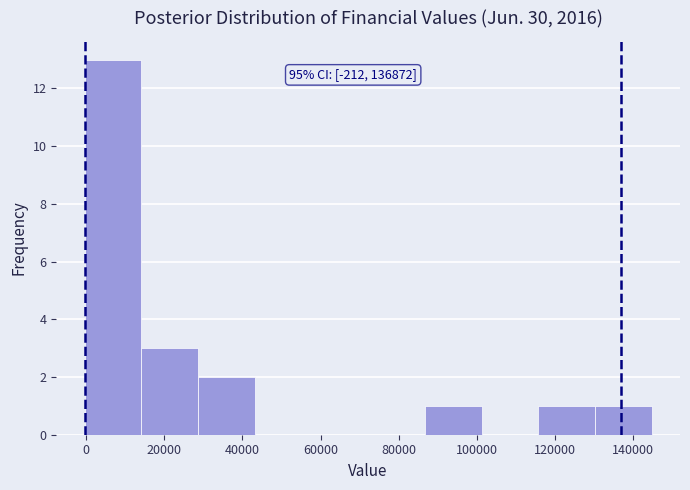

Which range on the x-axis has the tallest bar?

0 to 14000